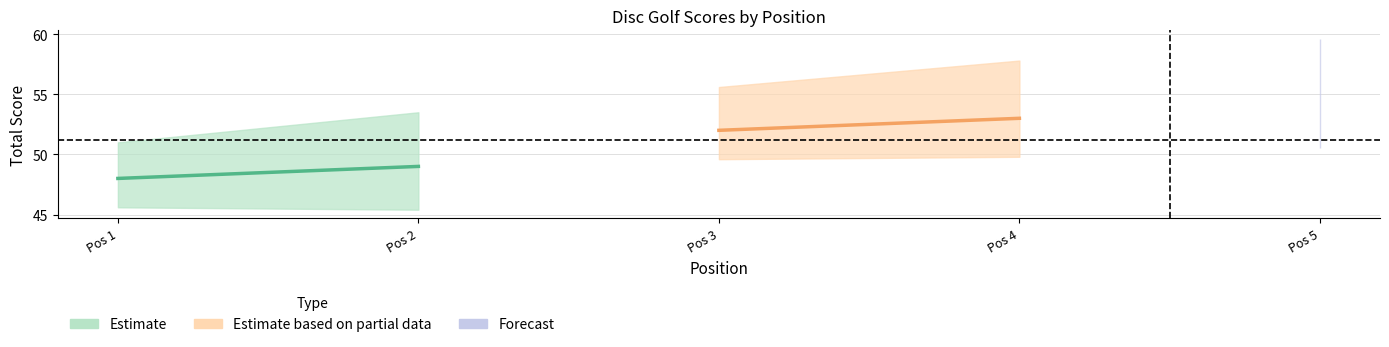

Where does the event_total_score series first go above 52?

4